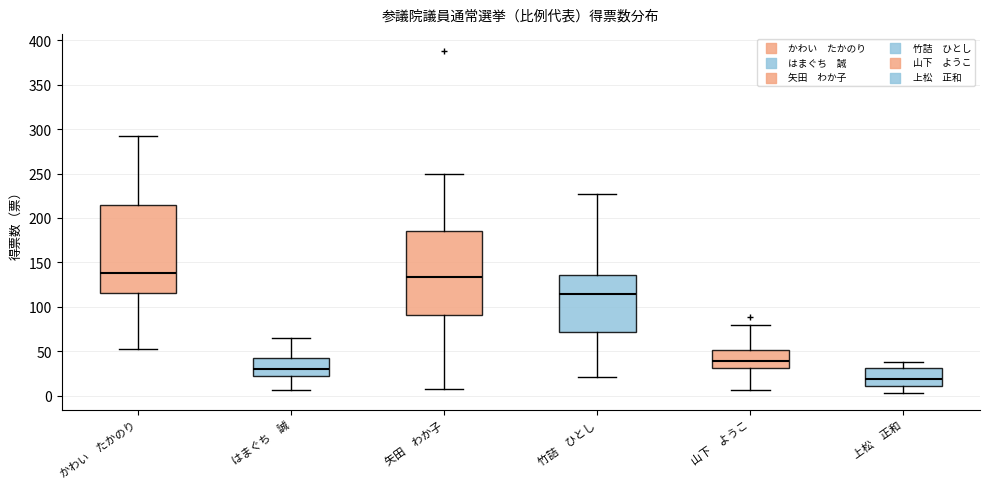

Reading left to right, transcribe this box plot: for each box, give where its median line is, the range the box spans, and where its two whiskers end, as read against the y-axis. The values are not printed on the chart, so give them approximately, as read against the axis.

かわい たかのり: median 140, box 115 to 215, whiskers 50 to 290
はまぐち 誠: median 30, box 20 to 45, whiskers 5 to 65
矢田 わか子: median 135, box 90 to 185, whiskers 5 to 250
竹詰 ひとし: median 115, box 70 to 135, whiskers 20 to 225
山下 ようこ: median 40, box 30 to 50, whiskers 5 to 80
上松 正和: median 20, box 10 to 30, whiskers 5 to 40